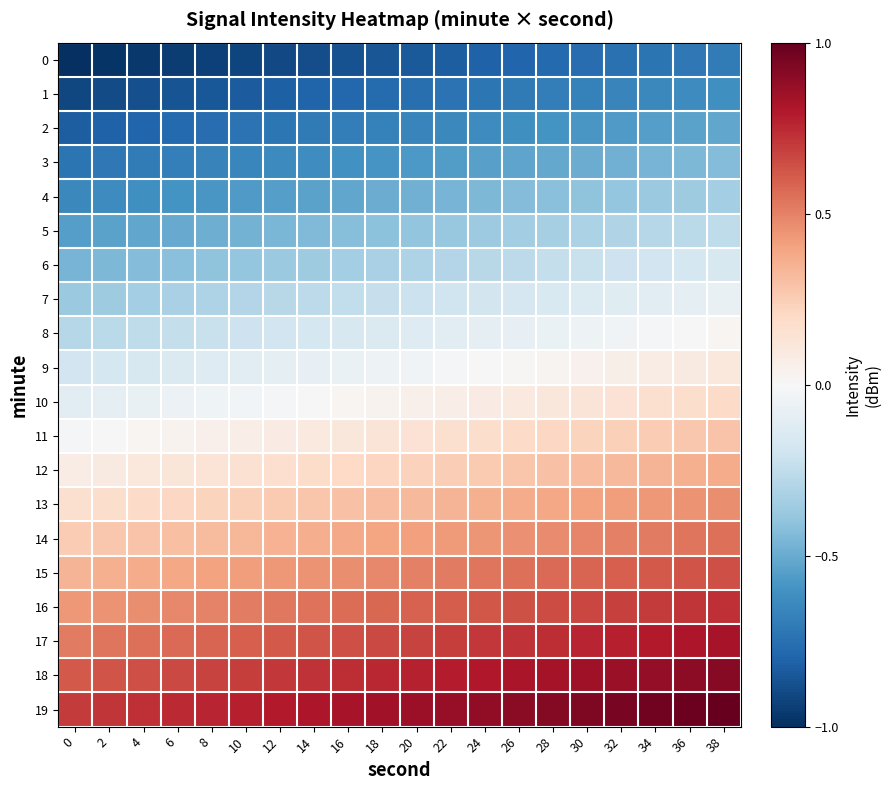

Between 30 and 4, which is larger?

30